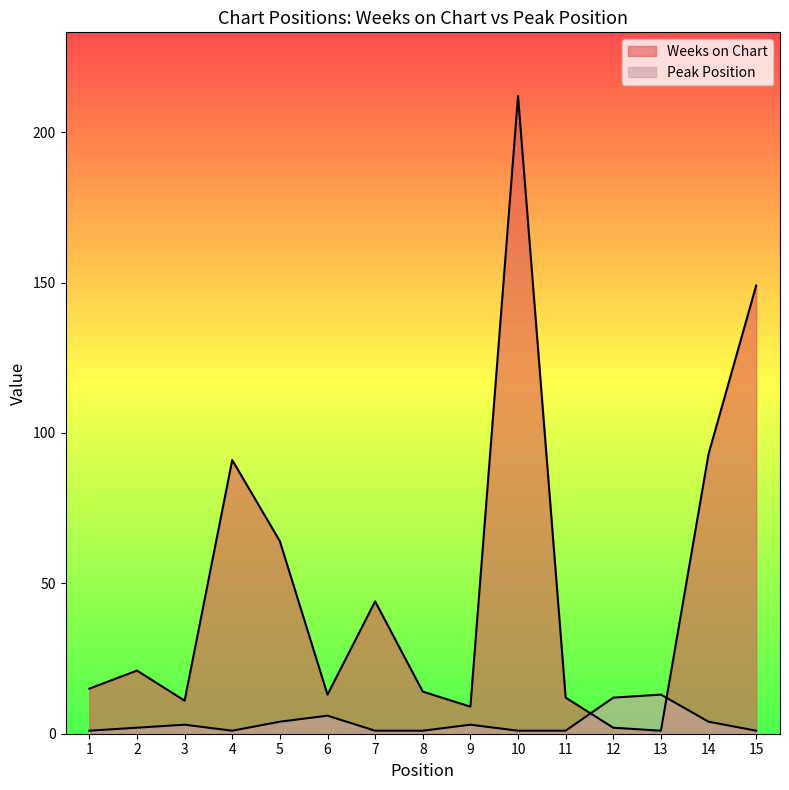

What is the difference between the second highest and second lowest values in the Weeks on Chart series?

147